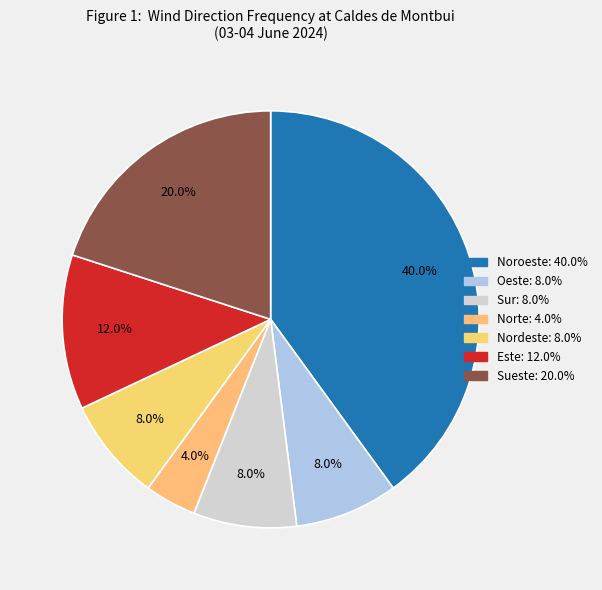

Is Nordeste the majority of the pie?

No